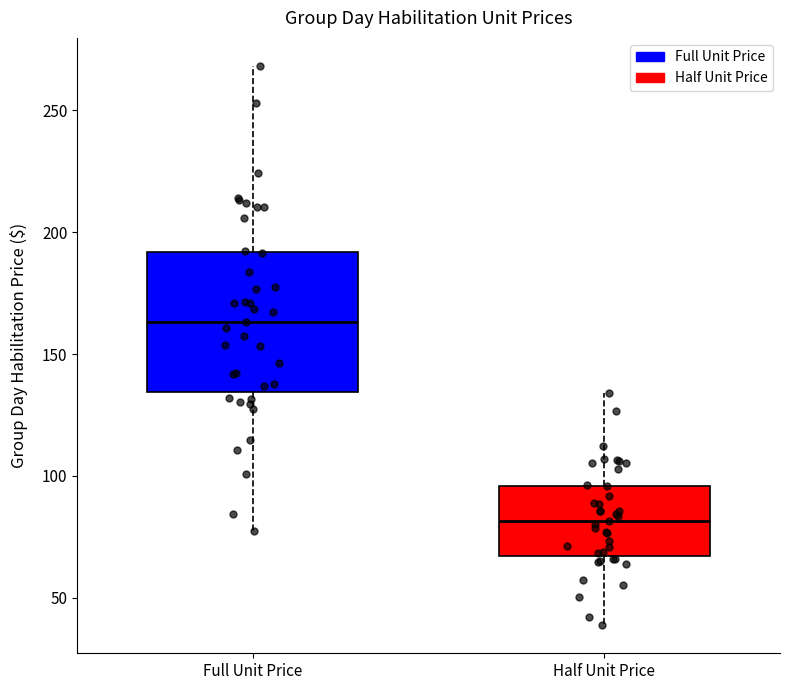

Comparing the boxes themselves (not the whiskers), which one is the tallest?

Full Unit Price